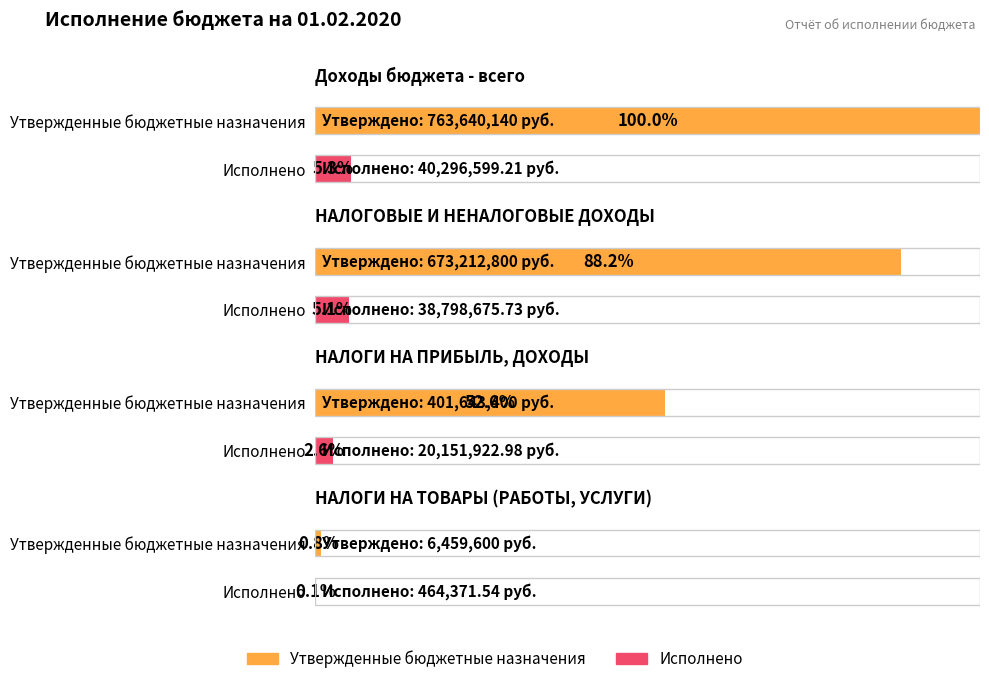

What is the average value of the Утвержденные бюджетные назначения series?

461238985.0